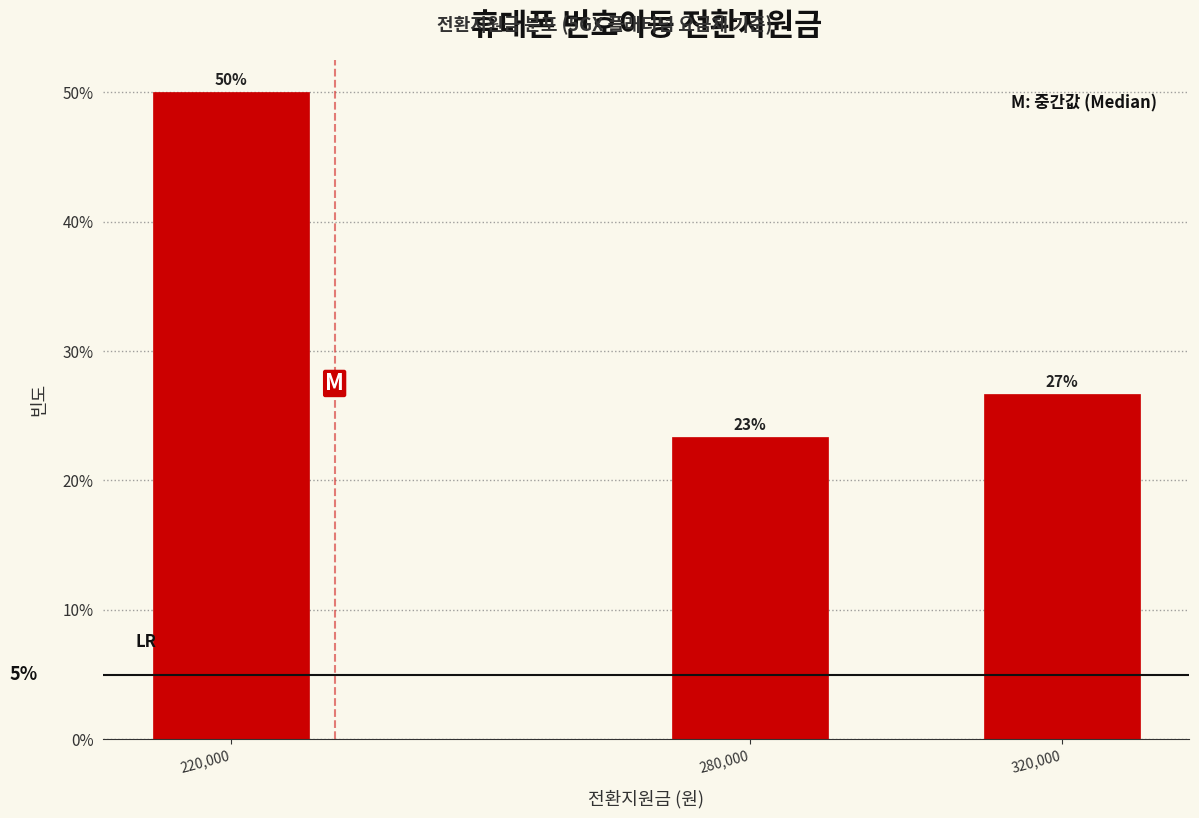

Are the bars horizontal?

No